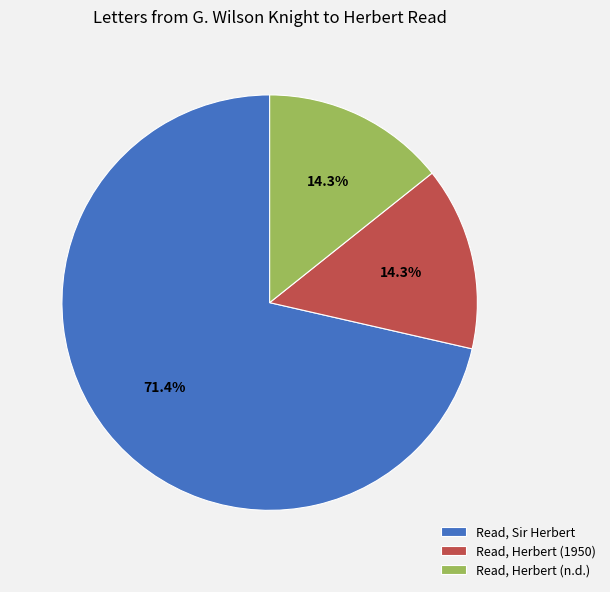

What percentage is the Read, Herbert (1950) slice, to the nearest percent?

14%